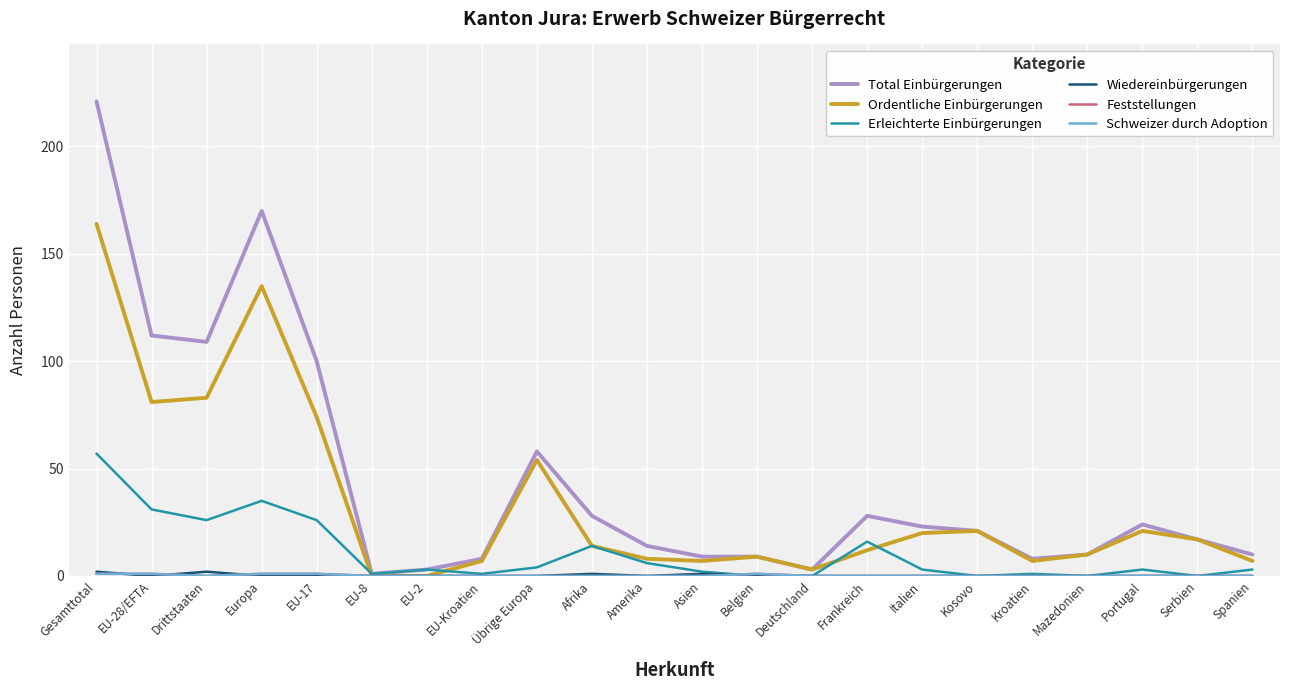

At how many categories does at least one series exceed 5?

19